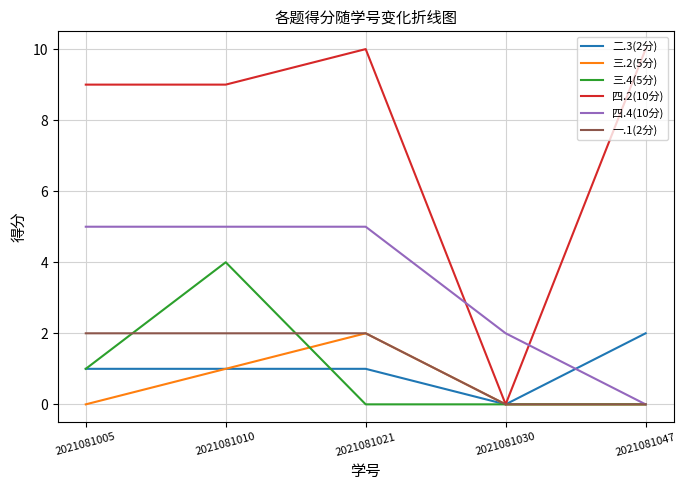

Which series changed the most between 2021081010 and 2021081030?

四.2(10分)